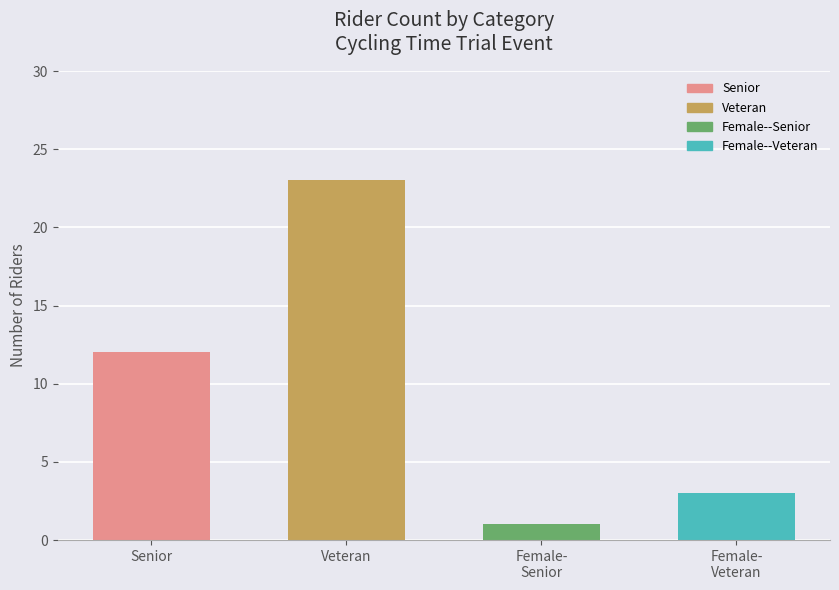

List the labels in order of value, largest first.

Veteran, Senior, Female-
Veteran, Female-
Senior